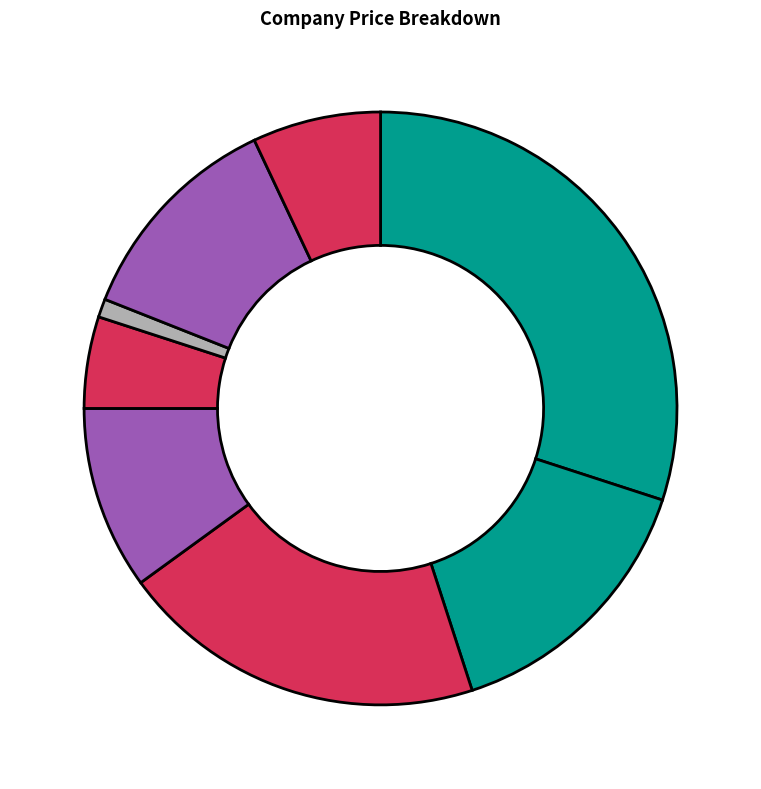

Count the number of slices in the pie.

8